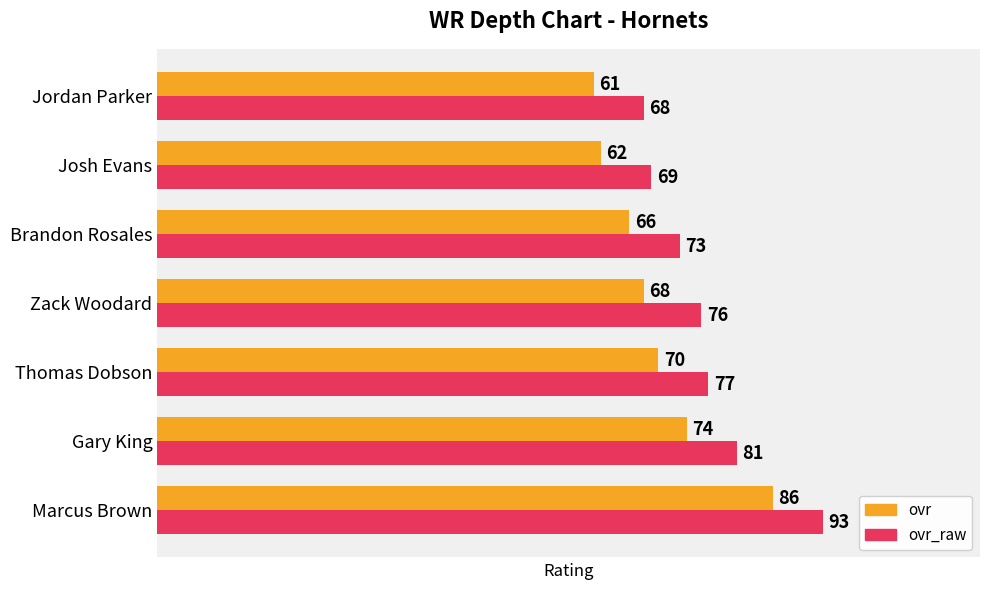

True or false: ovr_raw has a value of 108 at Brandon Rosales.

False